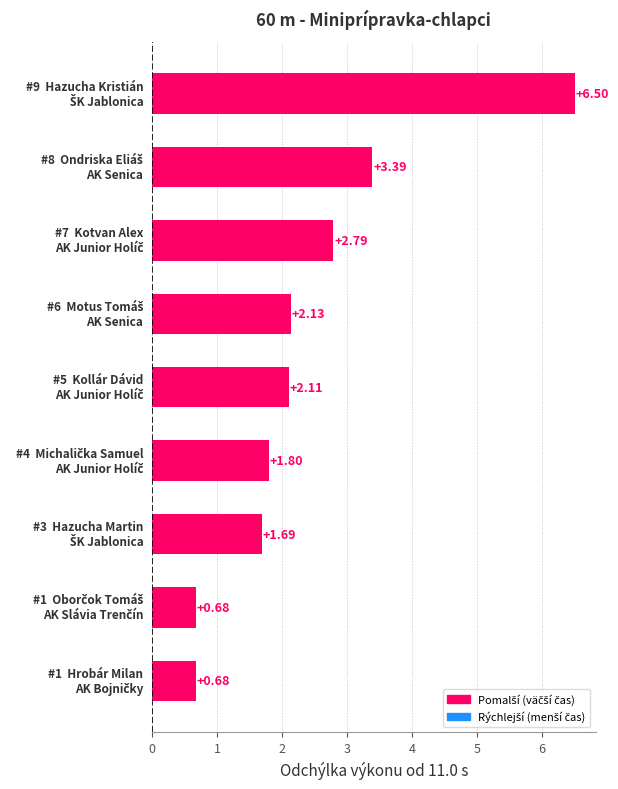

Are the bars grouped side by side (vs. stacked)?

No